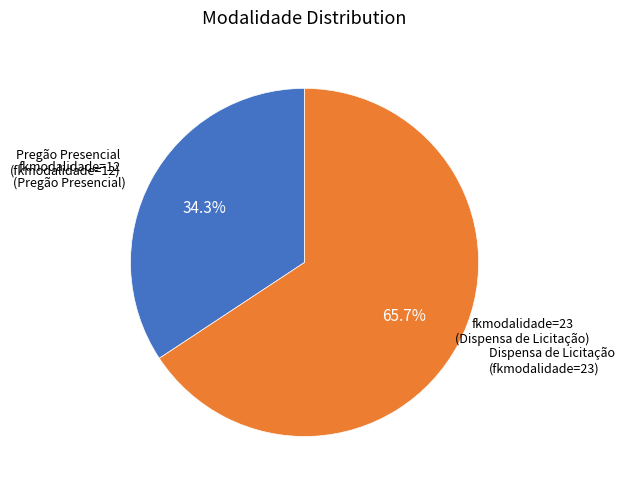

What is the ratio of the value at fkmodalidade=12 (Pregão Presencial) to the value at fkmodalidade=23 (Dispensa de Licitação)?

0.5